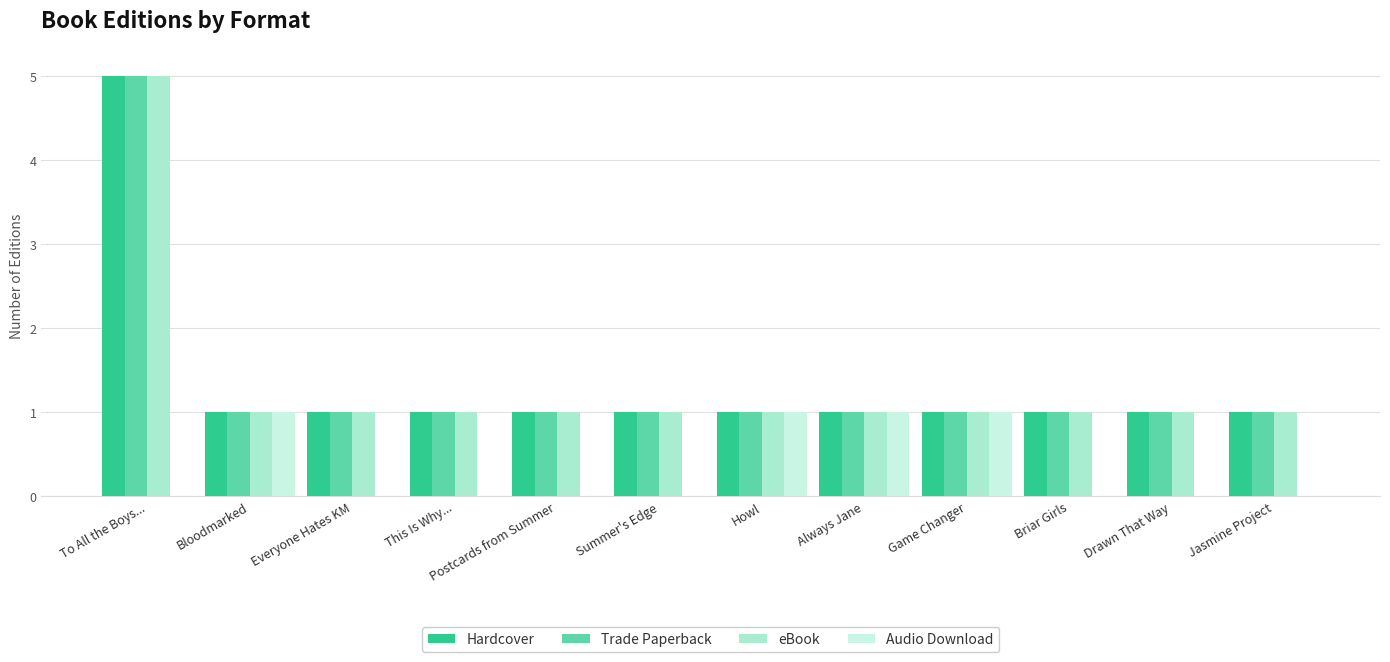

The Audio Download series shows -1 at This Is Why.... True or false?

False